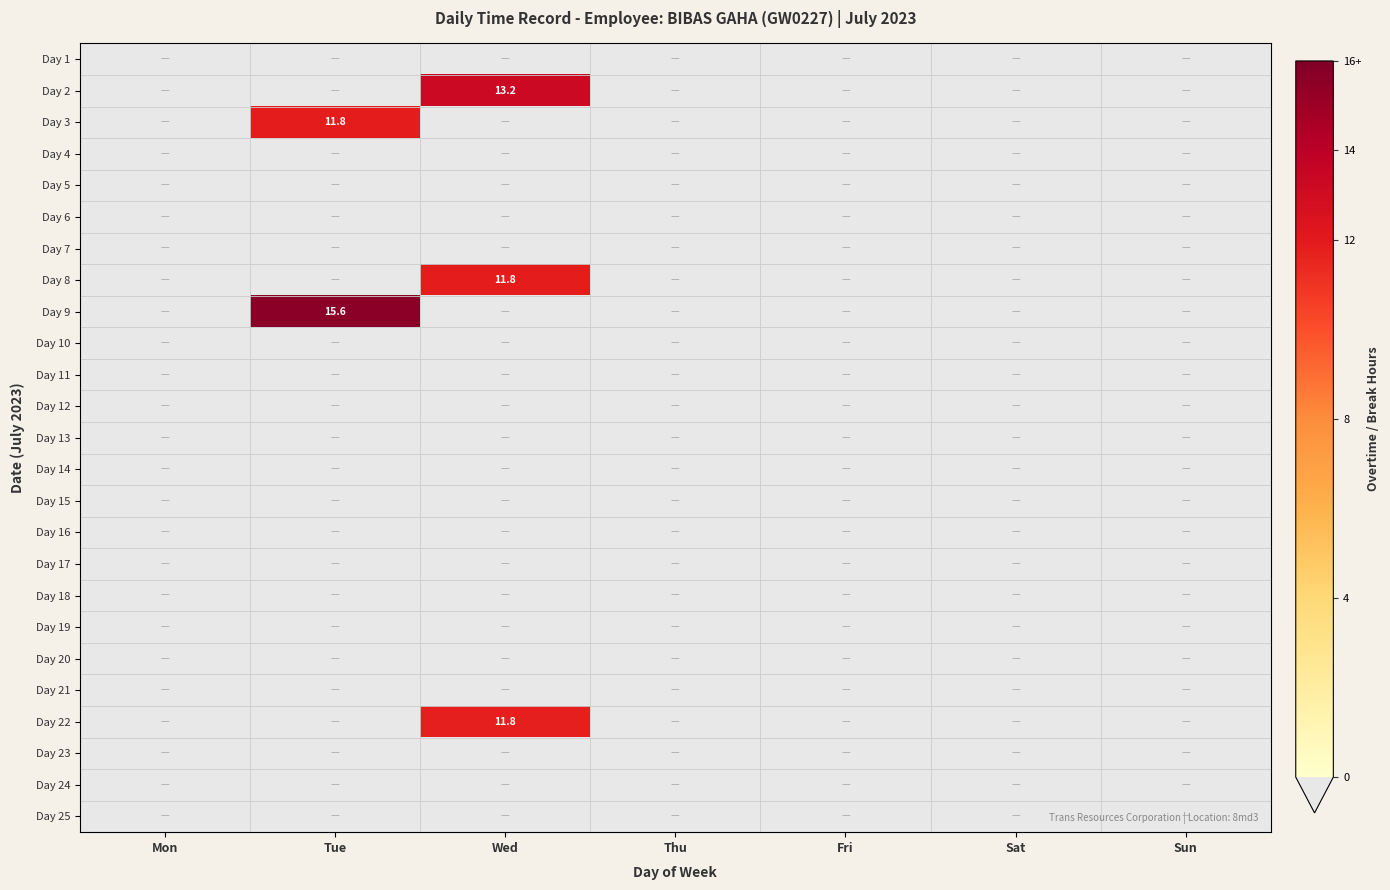

What is the sum of all Day 9 values?

15.6